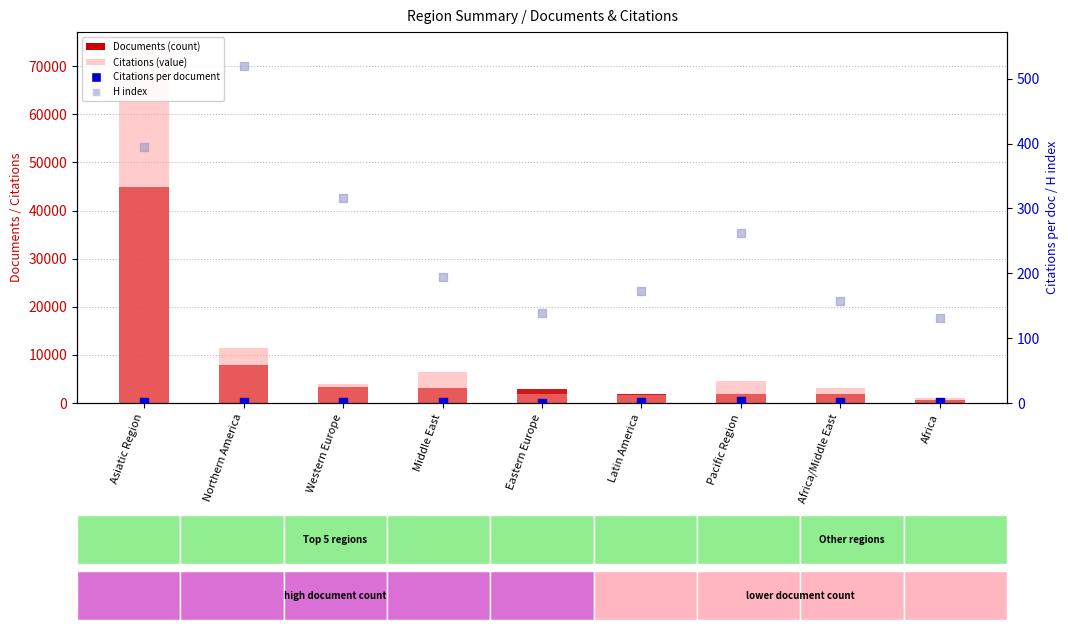

Which series has the largest total across all categories?

Citations (value)